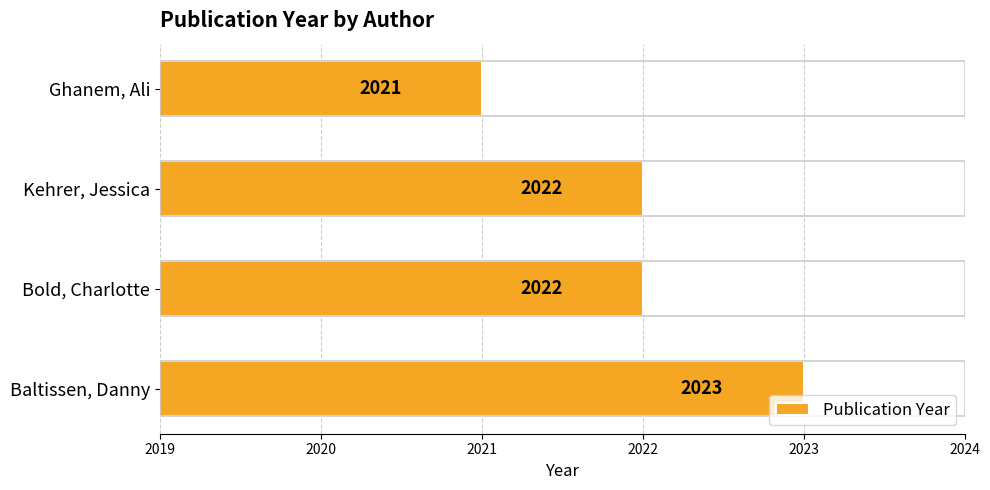

Count the values in the range 2022 to 2023.

3